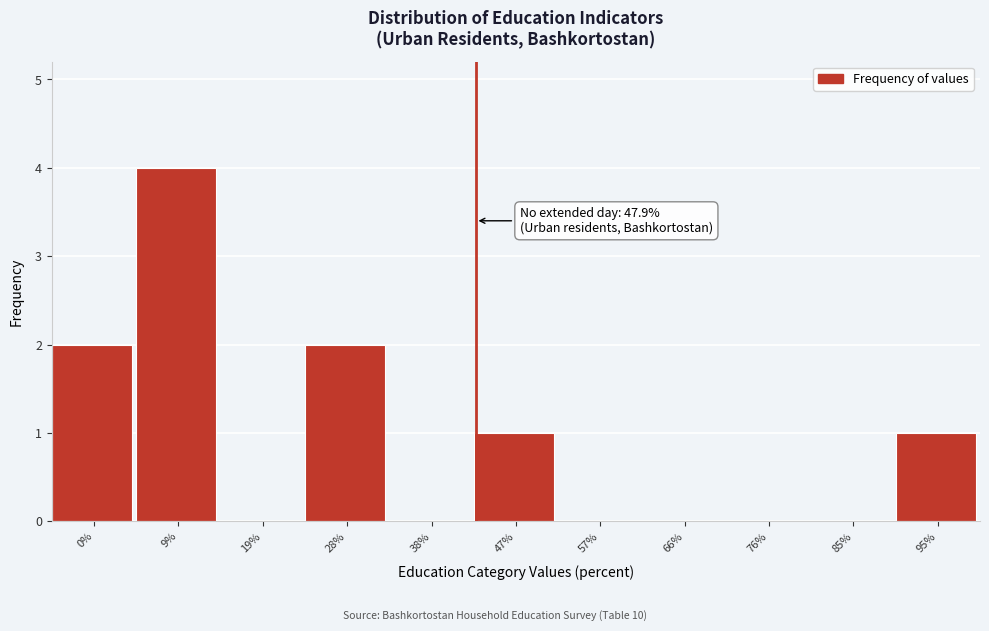

Reading right to left, extract all data points from this chart.

95%=1	85%=0	76%=0	66%=0	57%=0	47%=1	38%=0	28%=2	19%=0	9%=4	0%=2